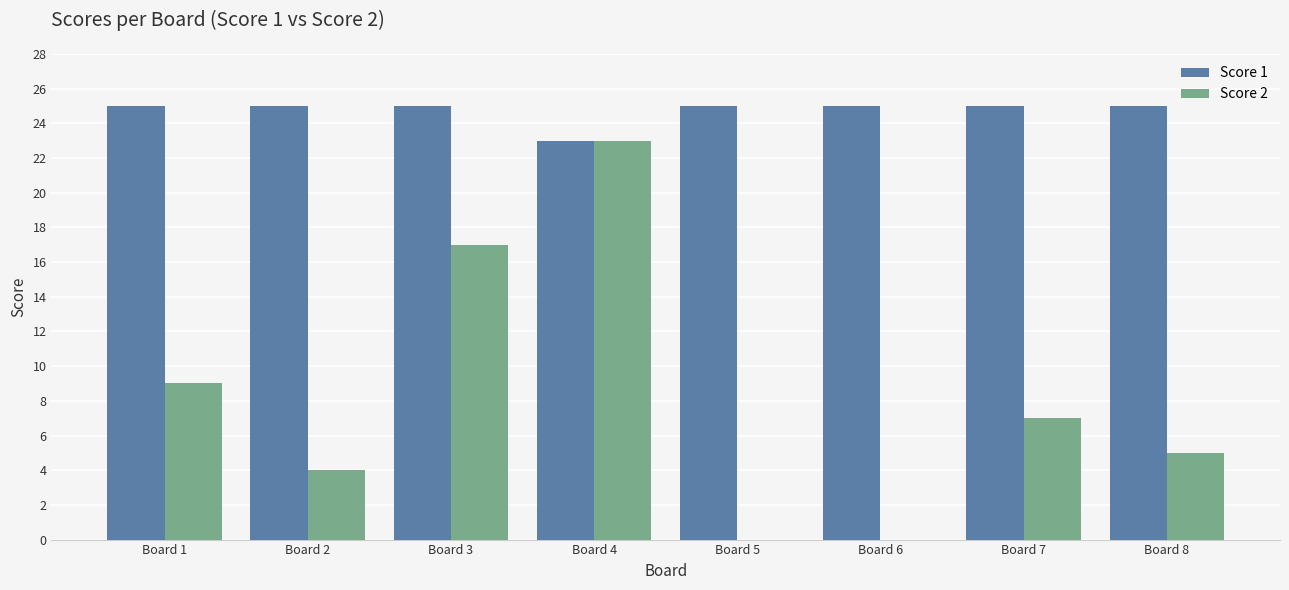

Which series changed the most between Board 1 and Board 8?

Score 2